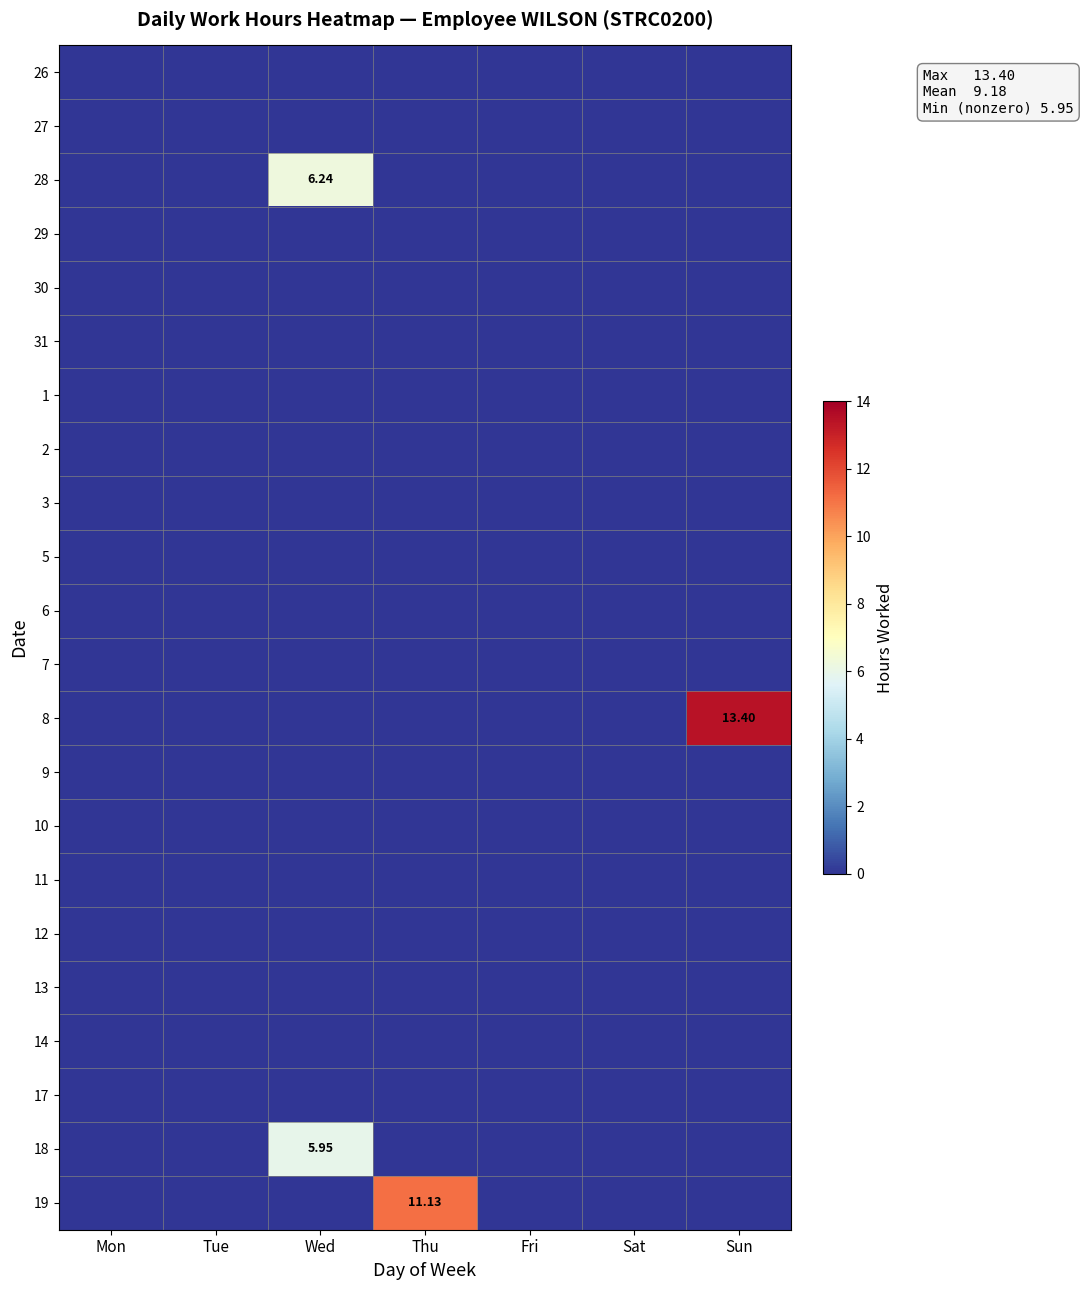

At which category is the sum across all series the highest?

Sun